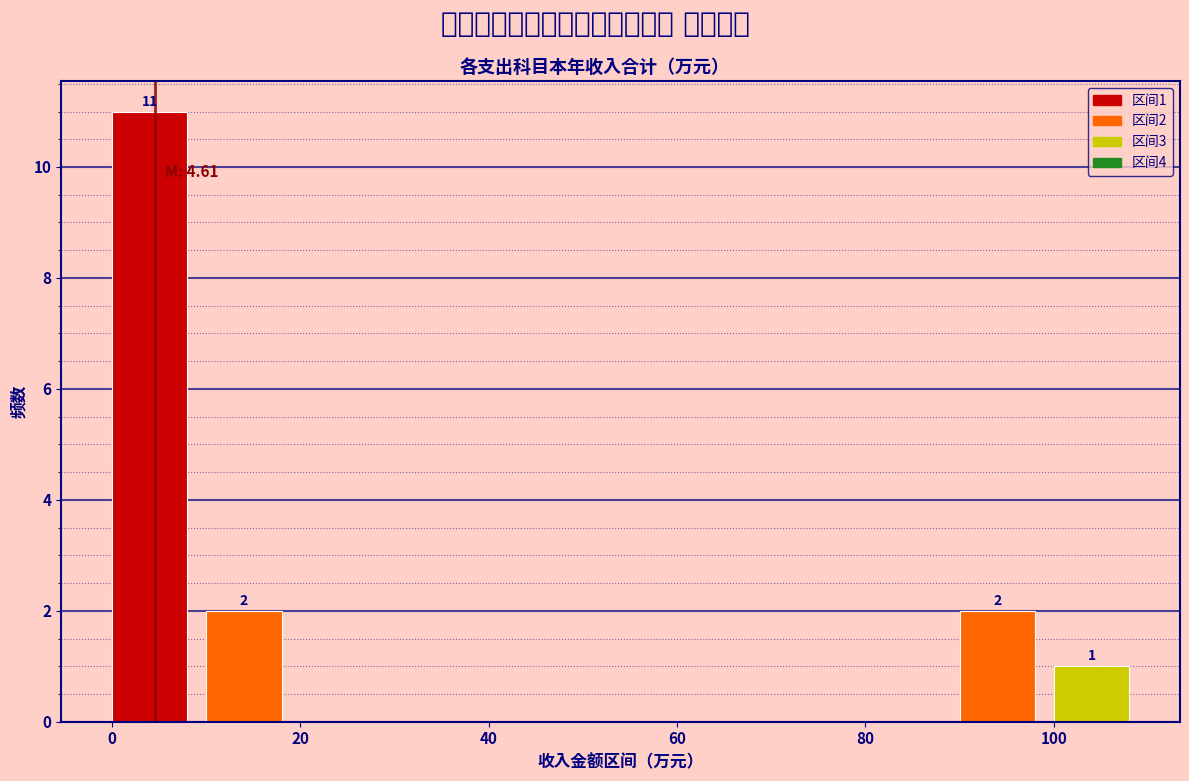

Over which range of the x-axis is the bar tallest?

0 to 10